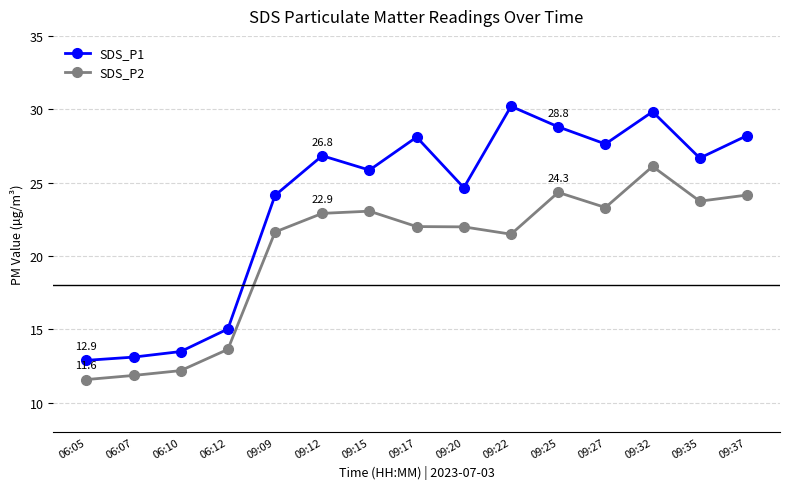

Where does the SDS_P2 series first go above 22?

09:12